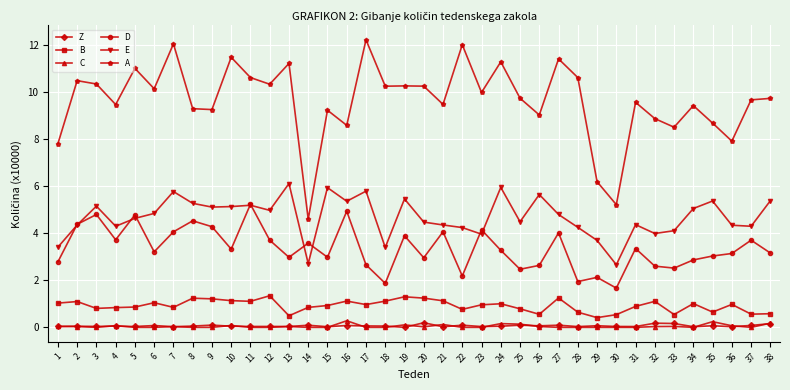

Does the chart display data point markers on the line(s)?

Yes